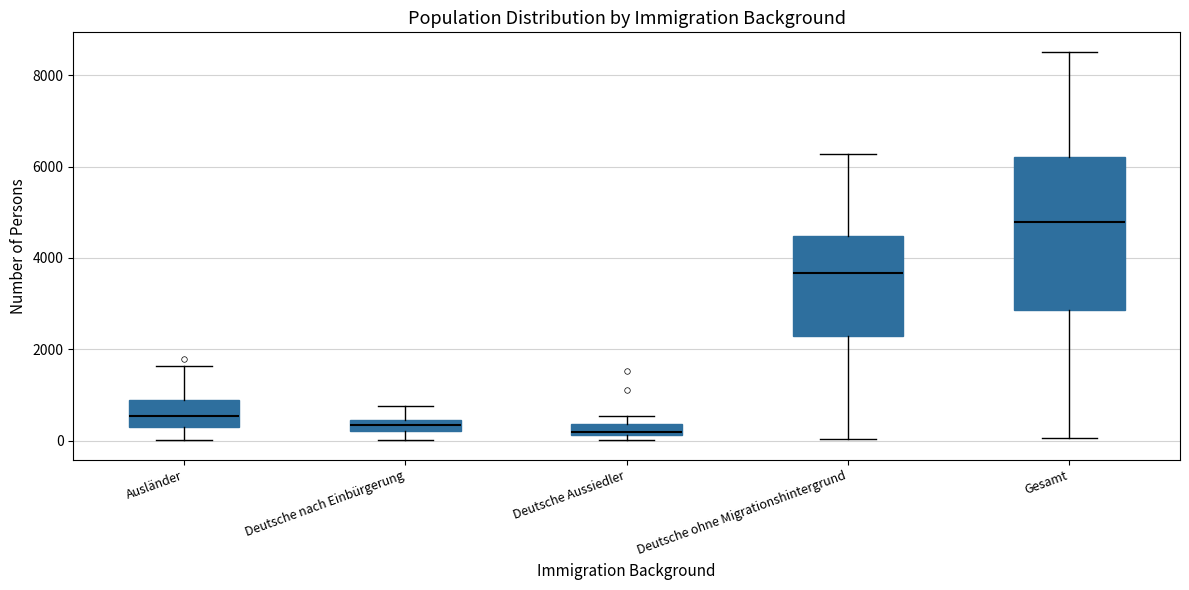

Which box's median line is the highest?

Gesamt